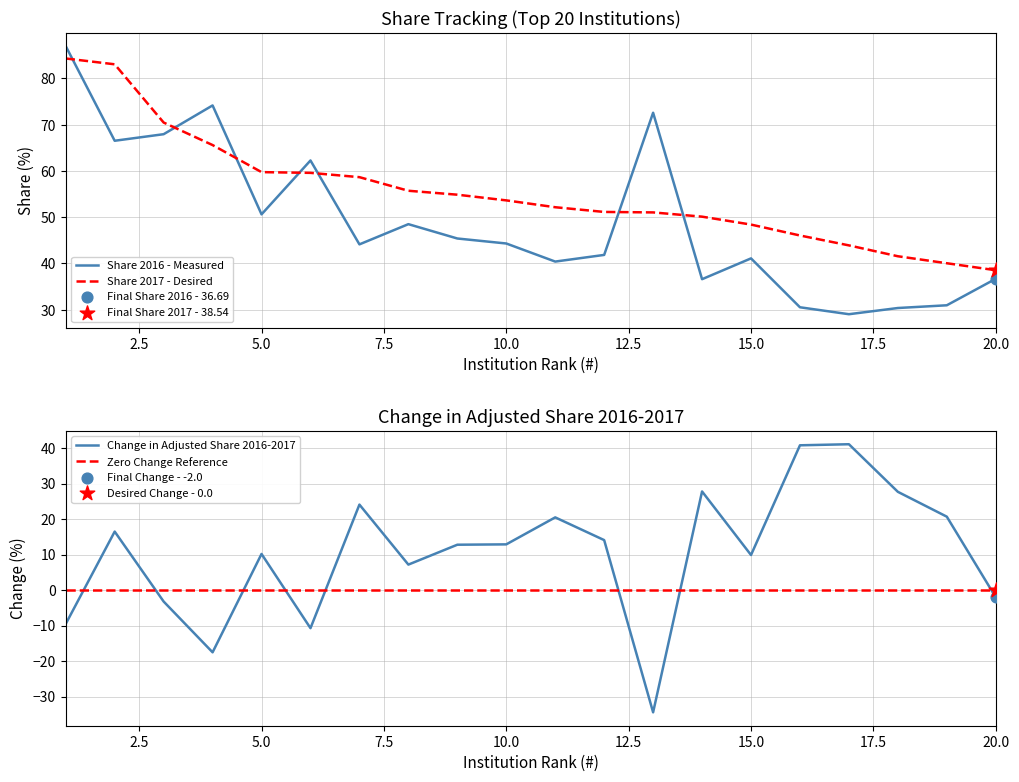

At which category is the sum across all series the highest?

2